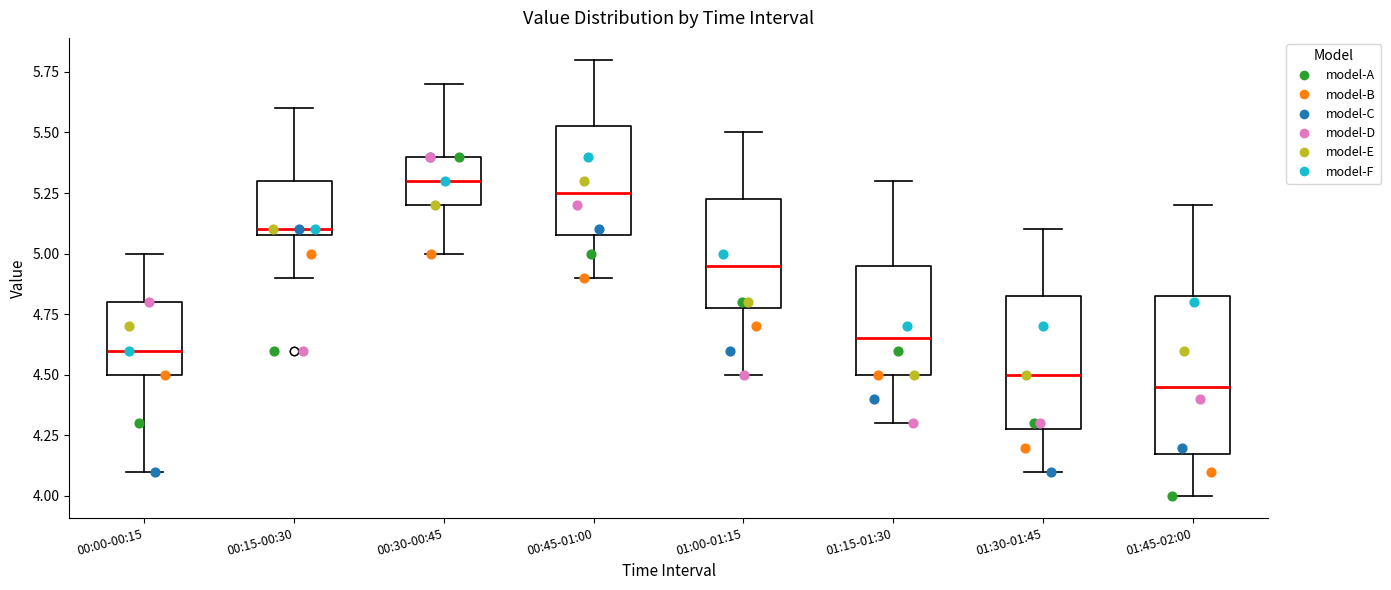

Where is the upper edge of the box for 01:30-01:45 on the y-axis? The values are not printed on the chart, so give them approximately, as read against the axis.

4.85